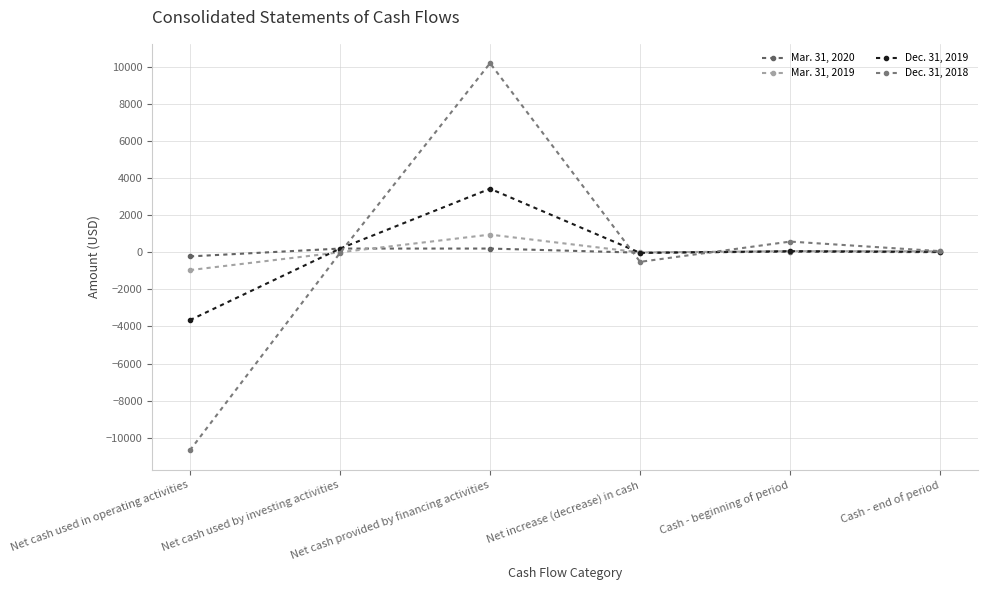

How many values in the Dec. 31, 2018 series are below 60?

3